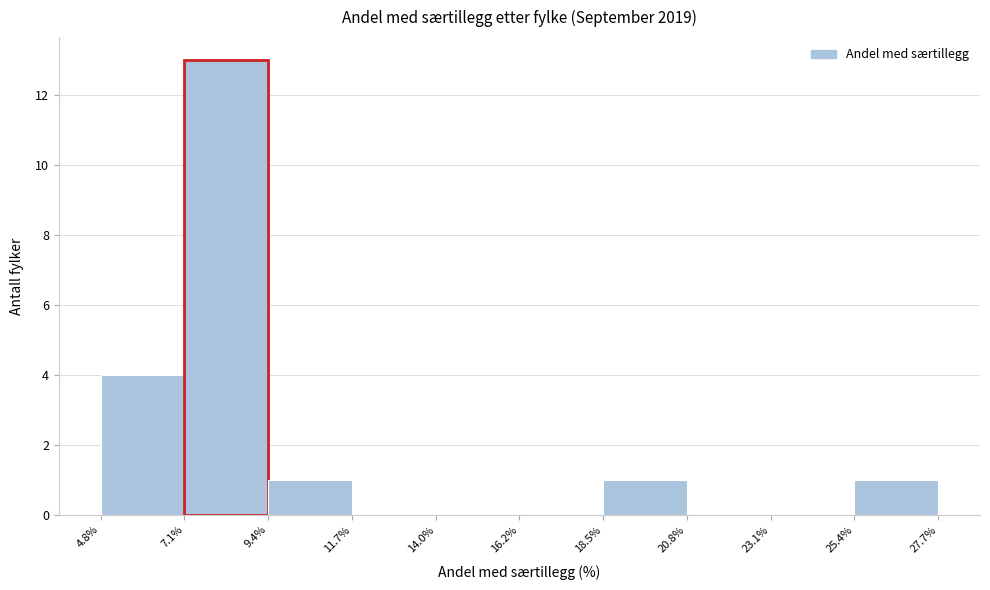

Reading left to right, list every bar in this chart as the range it spans on the x-axis followed by its height. The values are not printed on the chart, so give them approximately, as read against the axis.

4.8% to 7.1%: 4
7.1% to 9.4%: 13
9.4% to 11.7%: 1
11.7% to 14.0%: 0
14.0% to 16.2%: 0
16.2% to 18.5%: 0
18.5% to 20.8%: 1
20.8% to 23.1%: 0
23.1% to 25.4%: 0
25.4% to 27.7%: 1